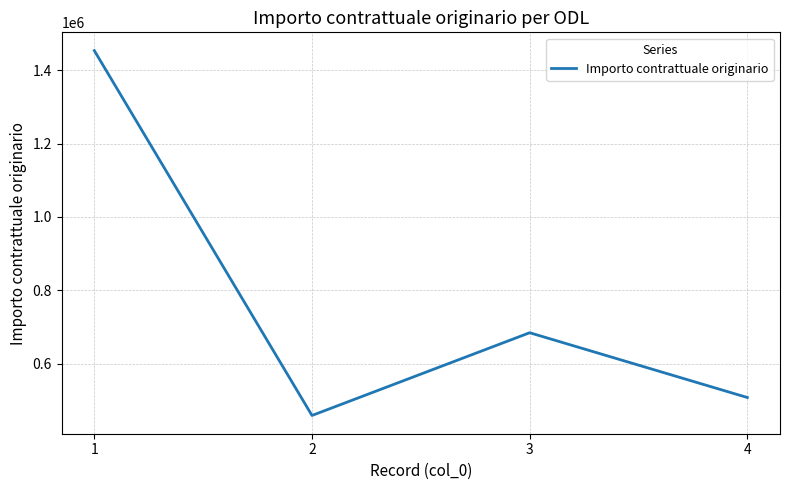

The chart shows a value of 458589.6 at 2. True or false?

True